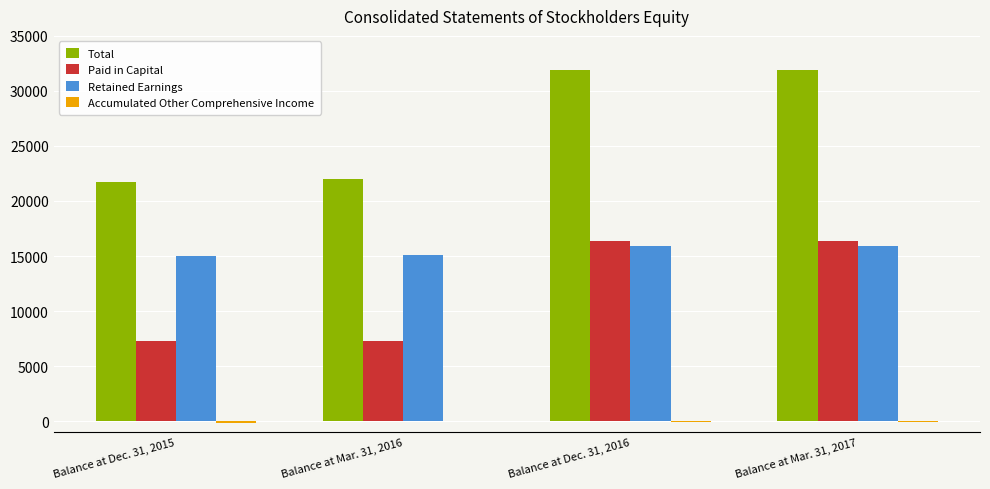

Are the bars horizontal?

No